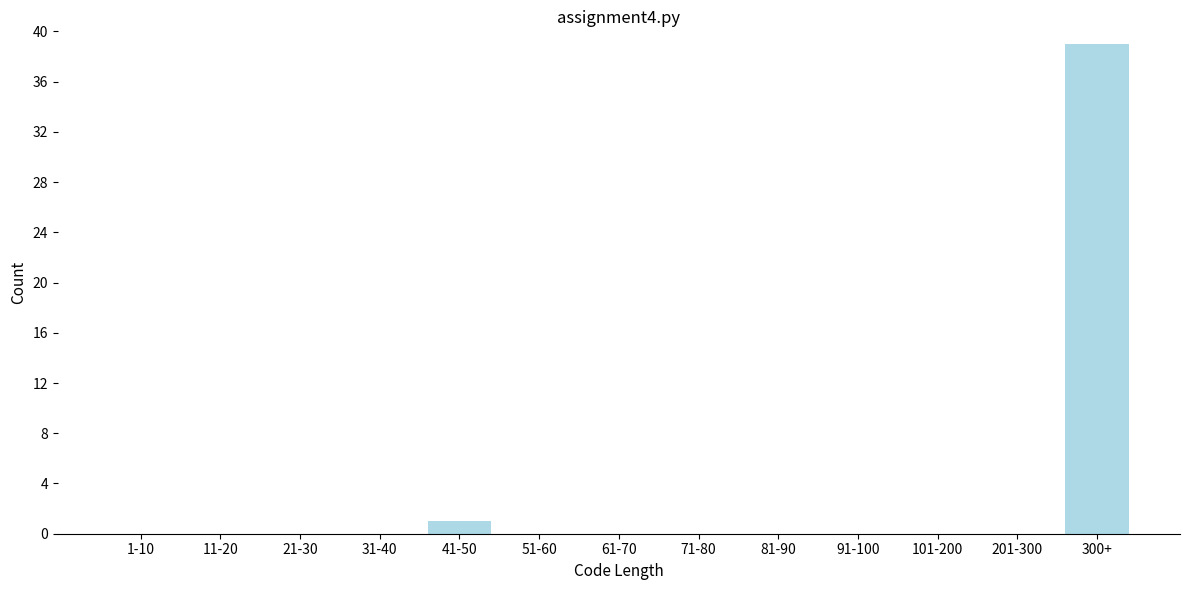

Reading right to left, what are all the values shown in this chart?

300+=39	201-300=0	101-200=0	91-100=0	81-90=0	71-80=0	61-70=0	51-60=0	41-50=1	31-40=0	21-30=0	11-20=0	1-10=0